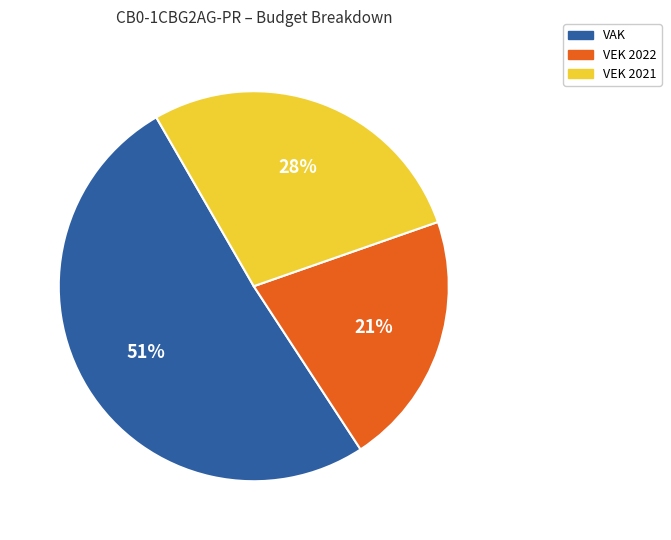

Does any single category account for the majority?

Yes